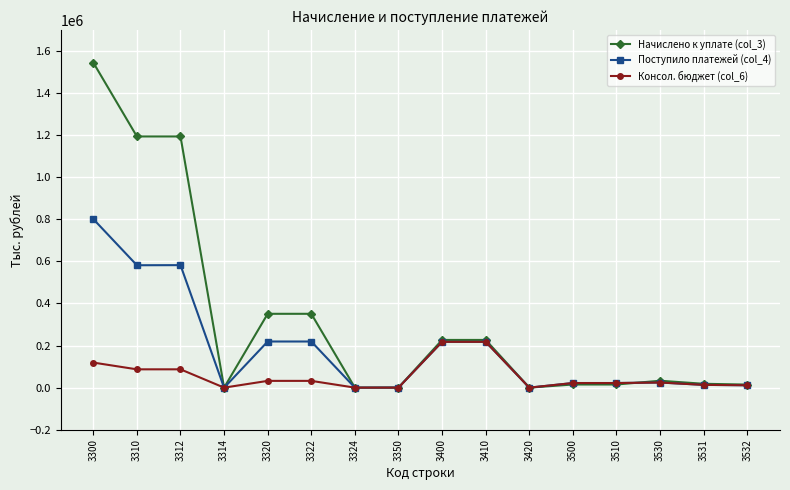

At 3300, list the series in order from smallest to largest.

Консол. бюджет (col_6), Поступило платежей (col_4), Начислено к уплате (col_3)